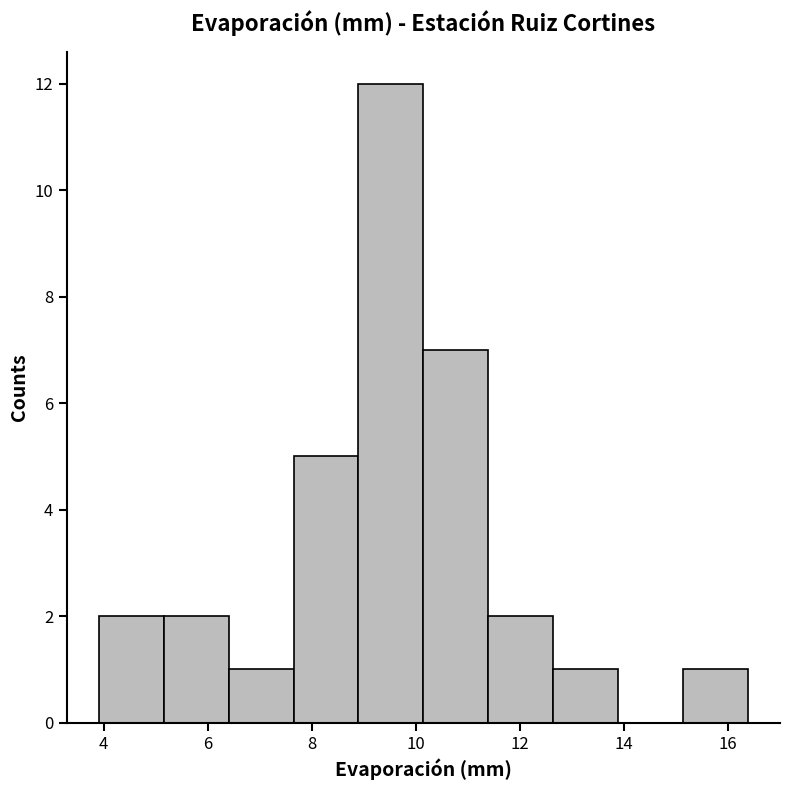

Reading left to right, list every bar in this chart as the range it spans on the x-axis followed by its height. Neither the bar edges nor the heights are printed on the chart, so give them approximately, as read against the axes.

4.0 to 5.2: 2
5.2 to 6.4: 2
6.4 to 7.6: 1
7.6 to 8.8: 5
8.8 to 10.2: 12
10.2 to 11.4: 7
11.4 to 12.6: 2
12.6 to 13.8: 1
13.8 to 15.2: 0
15.2 to 16.4: 1